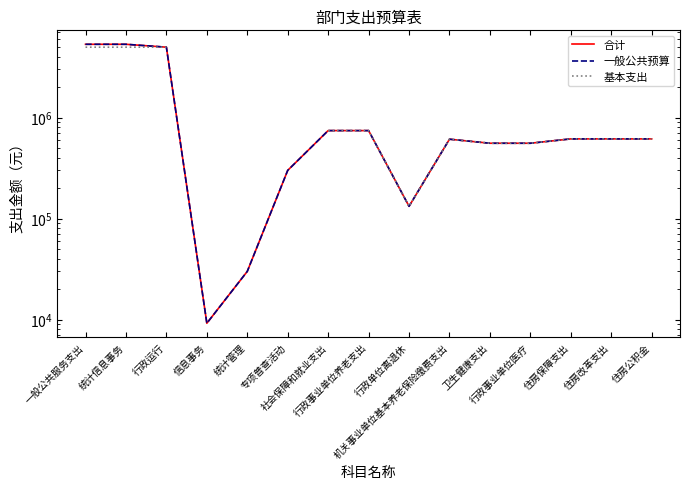

True or false: 一般公共预算 has a value of 614640.0 at 住房改革支出.

True